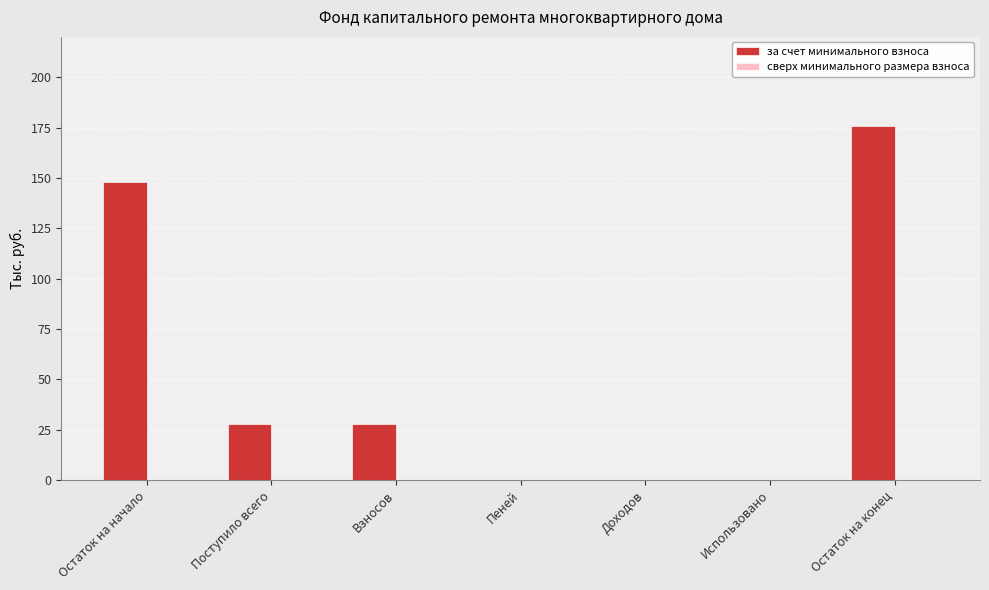

Between Взносов and Остаток на начало, which is larger?

Остаток на начало